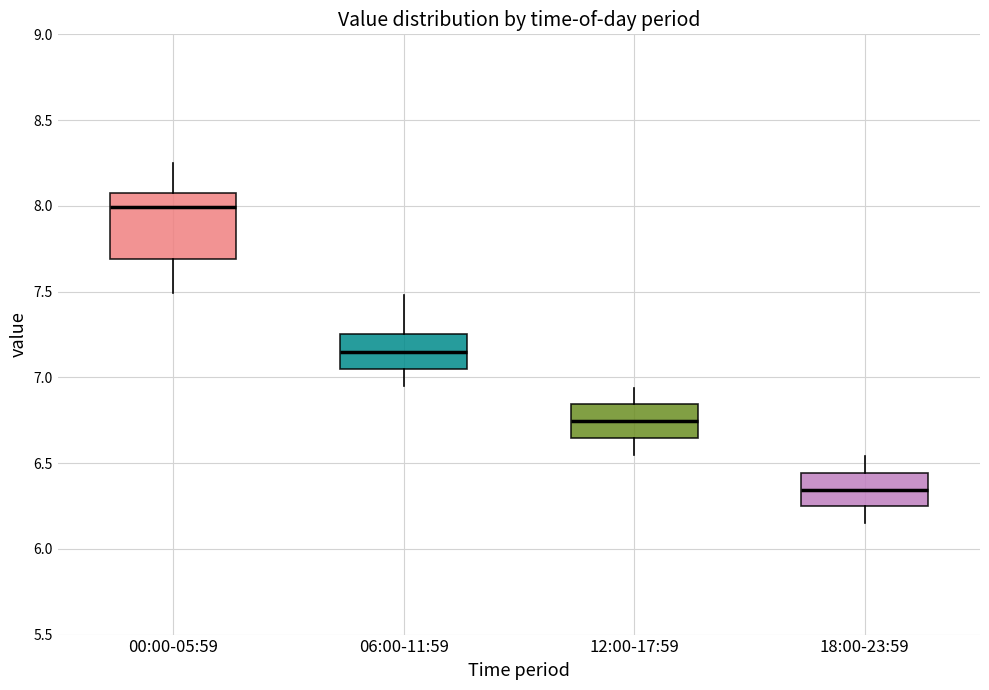

Reading left to right, transcribe this box plot: for each box, give where its median line is, the range the box spans, and where its two whiskers end, as read against the y-axis. The values are not printed on the chart, so give them approximately, as read against the axis.

00:00-05:59: median 8.00, box 7.70 to 8.05, whiskers 7.50 to 8.25
06:00-11:59: median 7.15, box 7.05 to 7.25, whiskers 6.95 to 7.50
12:00-17:59: median 6.75, box 6.65 to 6.85, whiskers 6.55 to 6.95
18:00-23:59: median 6.35, box 6.25 to 6.45, whiskers 6.15 to 6.55